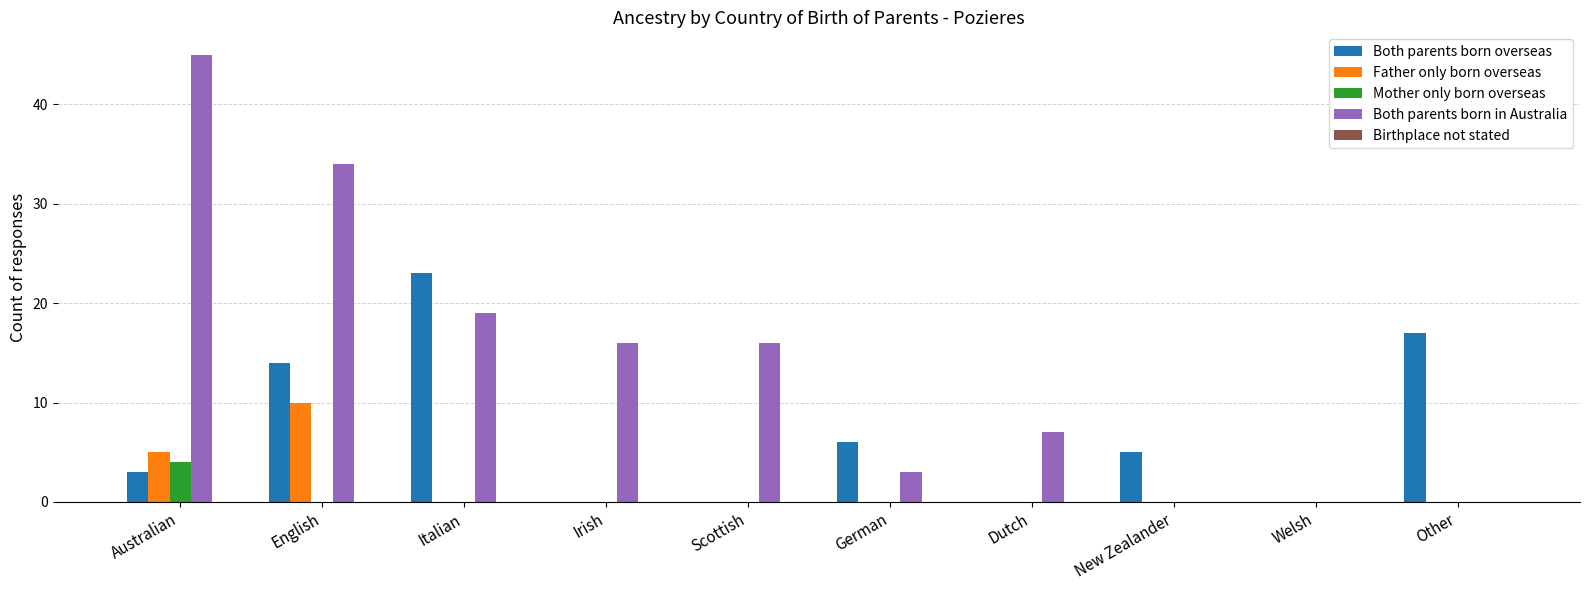

What is the maximum value for Both parents born overseas?

23